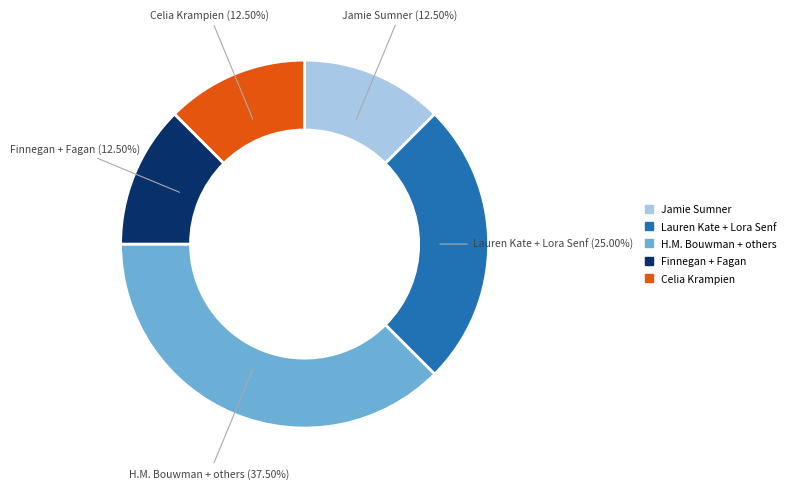

How many slices are in this pie chart?

5